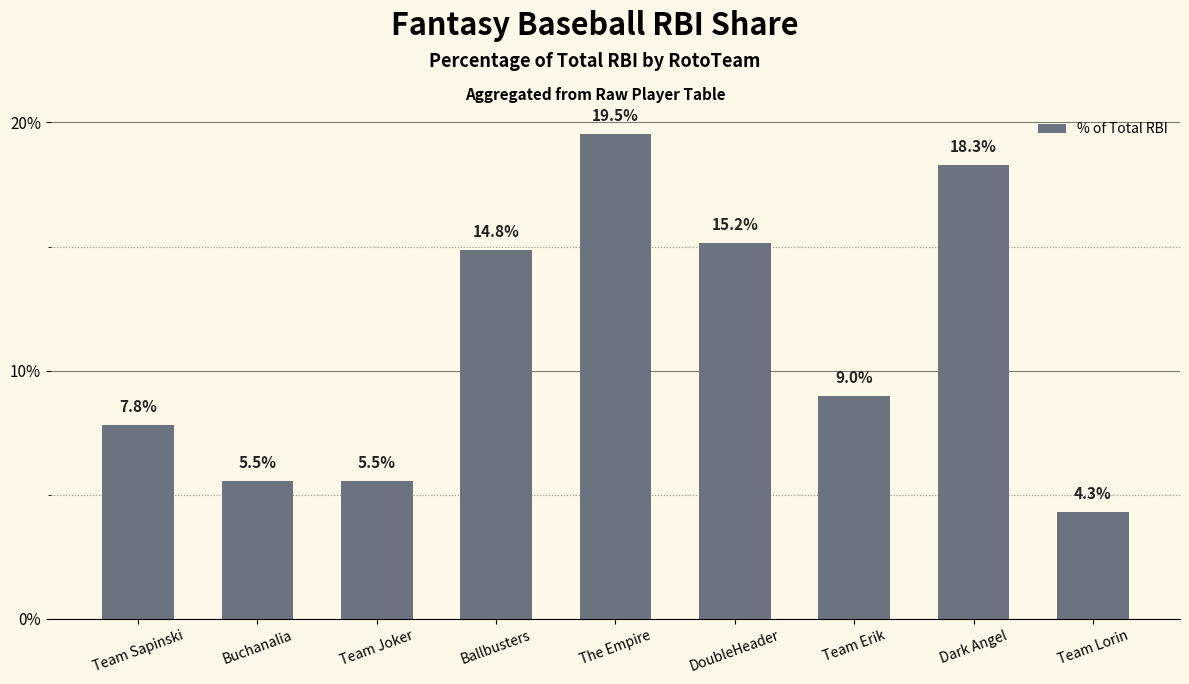

True or false: the data shows 7.5 at Buchanalia.

False